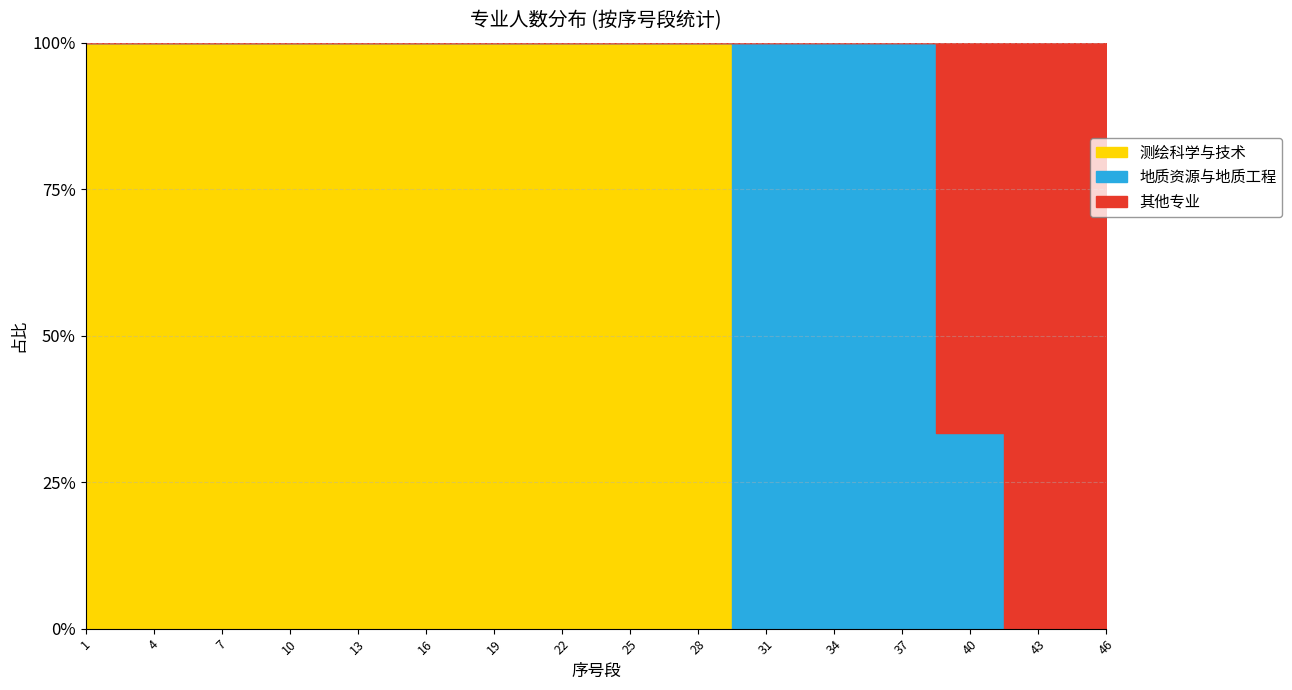

Which series has the largest total across all categories?

测绘科学与技术